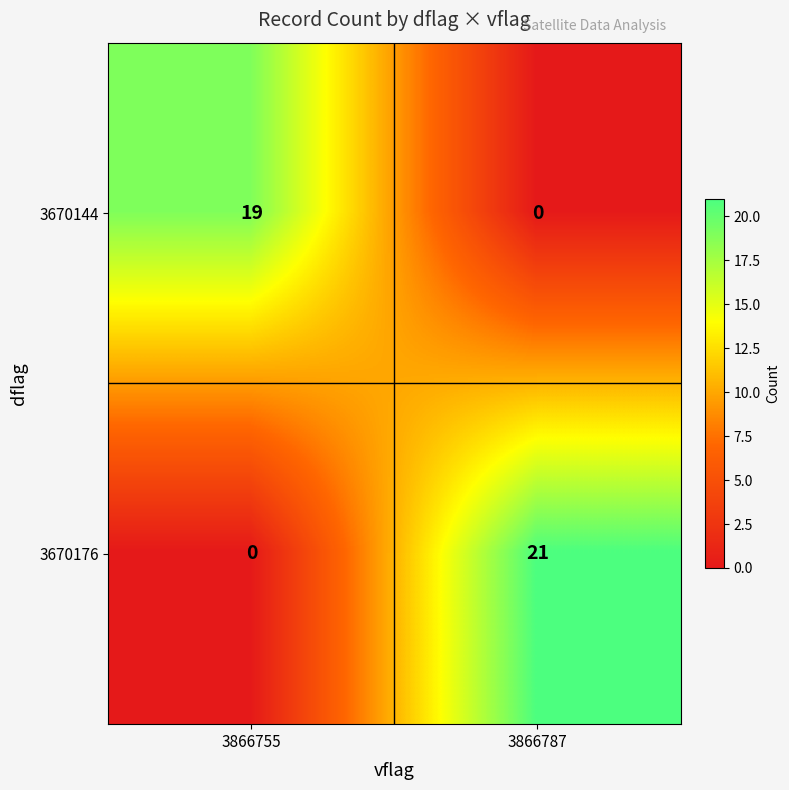

What is the greatest value displayed?

21